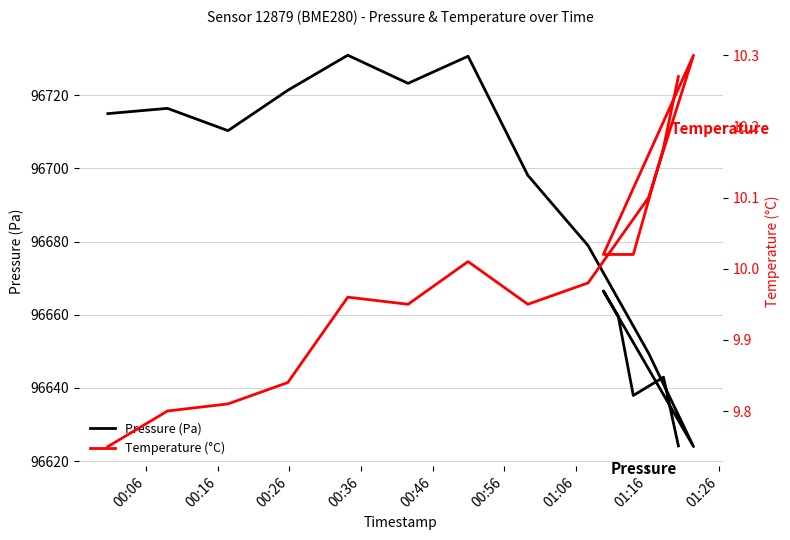

Reading left to right, extract all data points from this chart.

Pressure (Pa): 96715.0	96716.4	96710.3	96721.4	96731.0	96723.3	96730.7	96698.1	96678.9	96649.5	96624.0	96666.5	96659.6	96637.9	96642.9	96624.2
Temperature (°C): 9.8	9.8	9.8	9.8	10.0	9.9	10.0	9.9	10.0	10.1	10.3	10.0	10.0	10.0	10.2	10.3